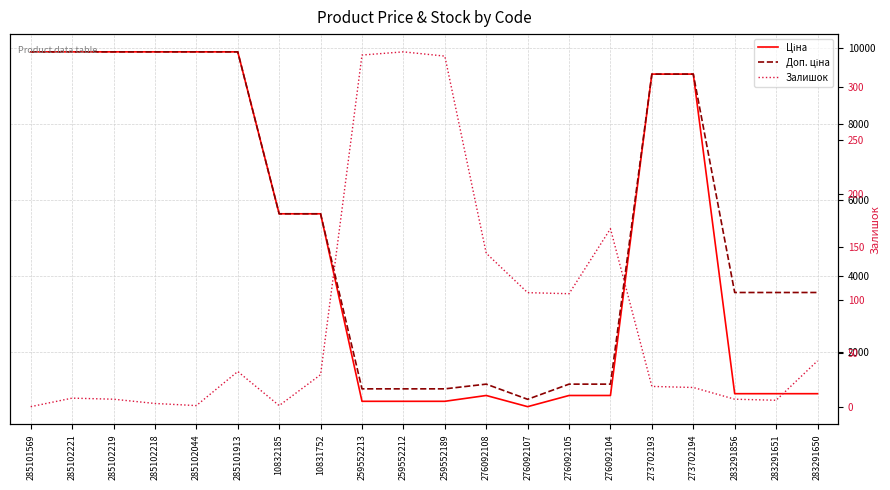

At which category is the sum across all series the highest?

285101913